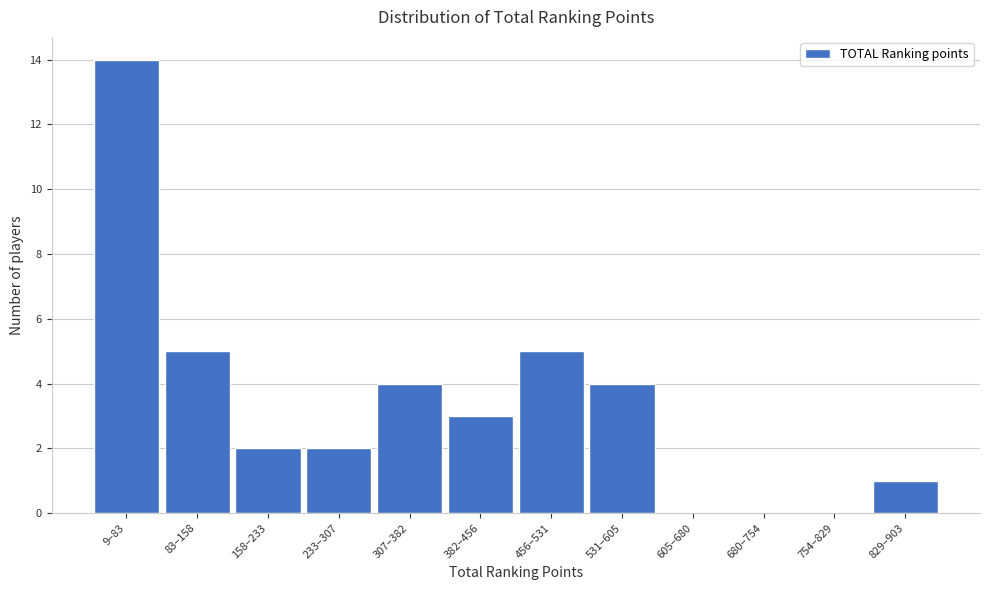

Reading left to right, list all the values displayed in this chart.

9–83=14	83–158=5	158–233=2	233–307=2	307–382=4	382–456=3	456–531=5	531–605=4	605–680=0	680–754=0	754–829=0	829–903=1